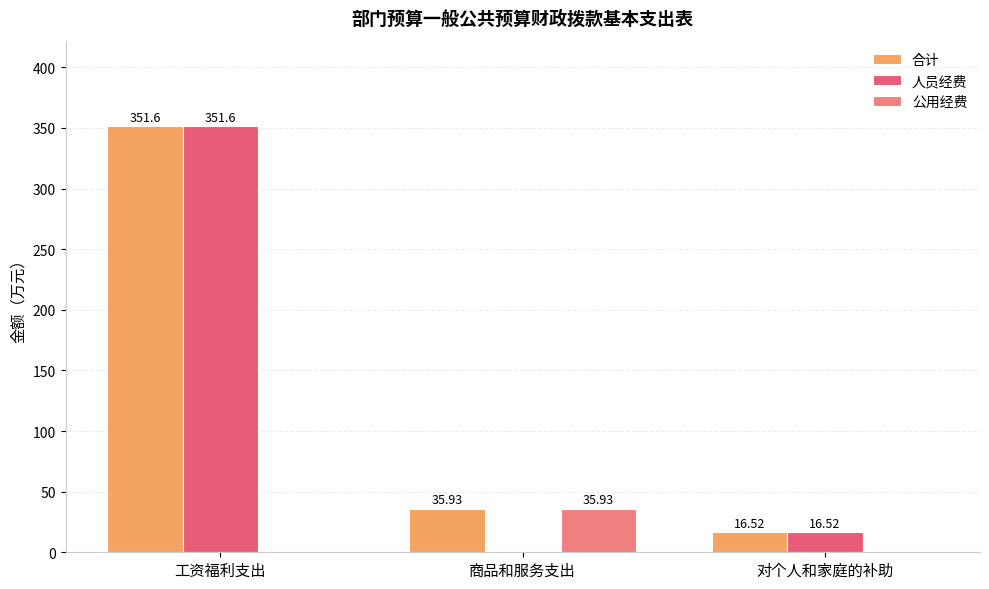

The 人员经费 series shows 0.0 at 商品和服务支出. True or false?

True